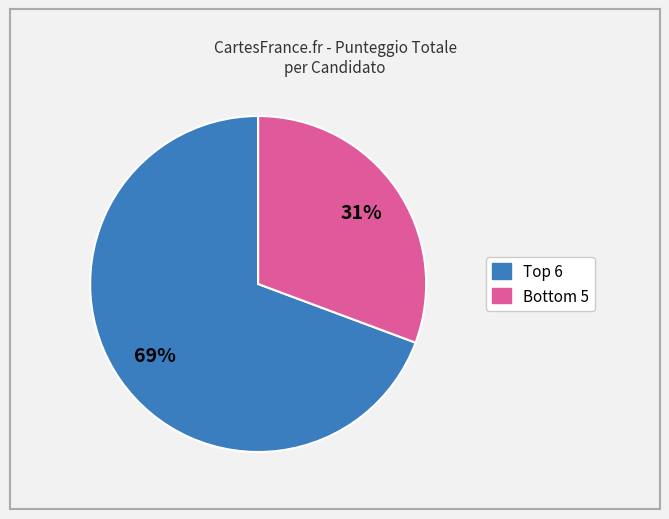

Is there a majority slice in this chart?

Yes